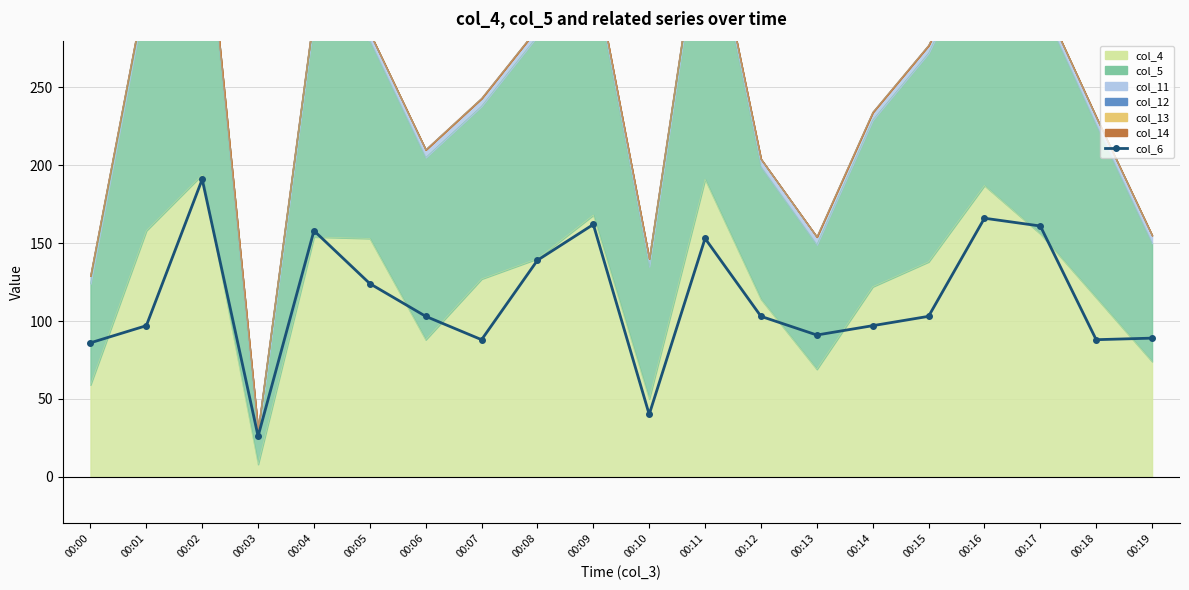

How many interior local peaks (higher than both neighbors) does the data have?

5